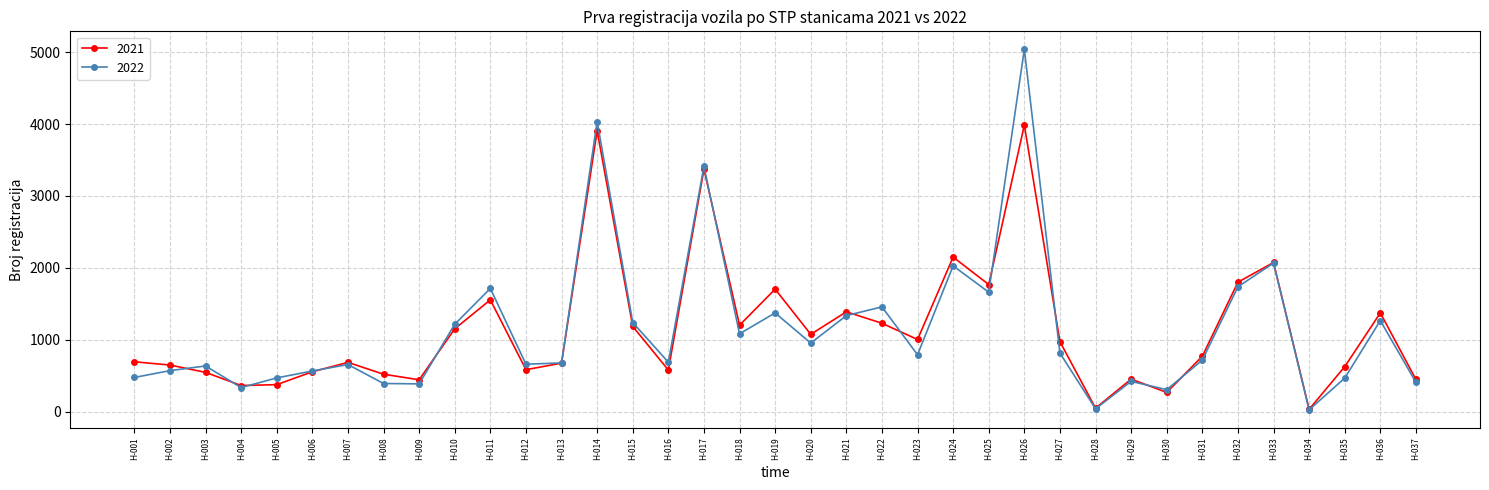

What is the maximum value shown in the chart?

5039